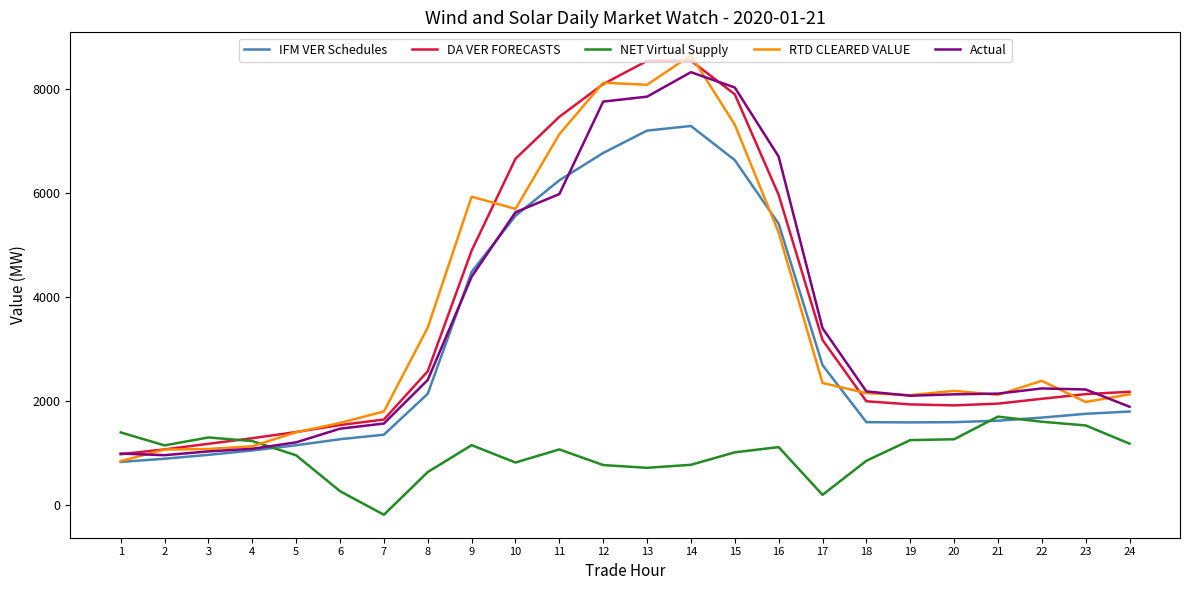

What is the difference between the maximum and minimum values in the IFM VER Schedules series?

6452.6